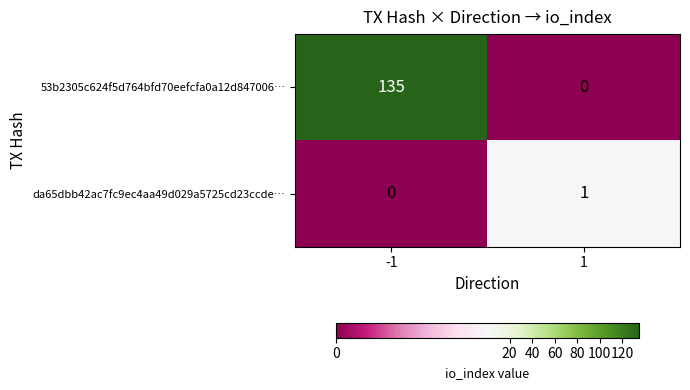

The da65dbb42ac7fc9ec4aa49d029a5725cd23ccde… series shows 0 at -1. True or false?

True